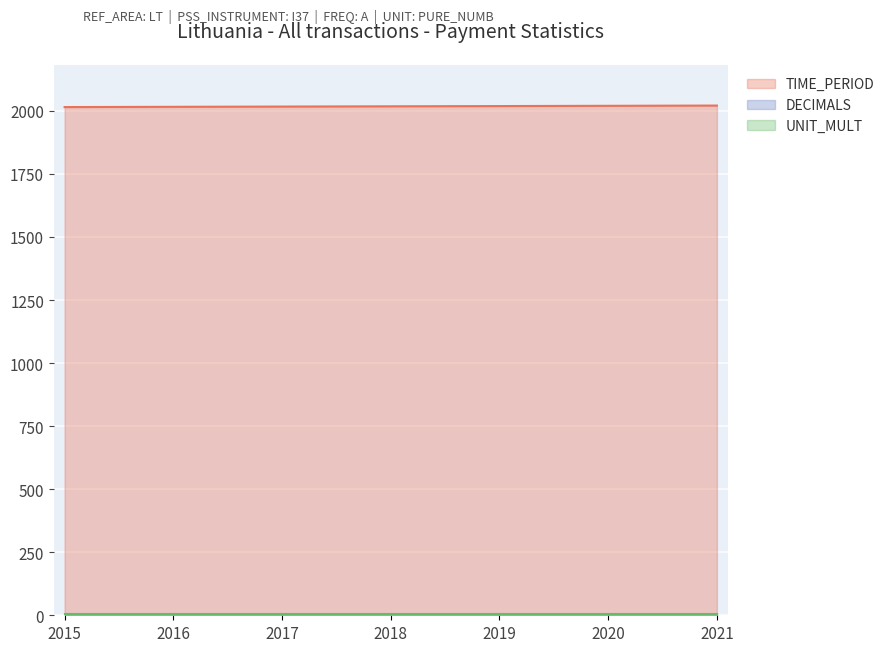

What is the average value of the UNIT_MULT series?

6